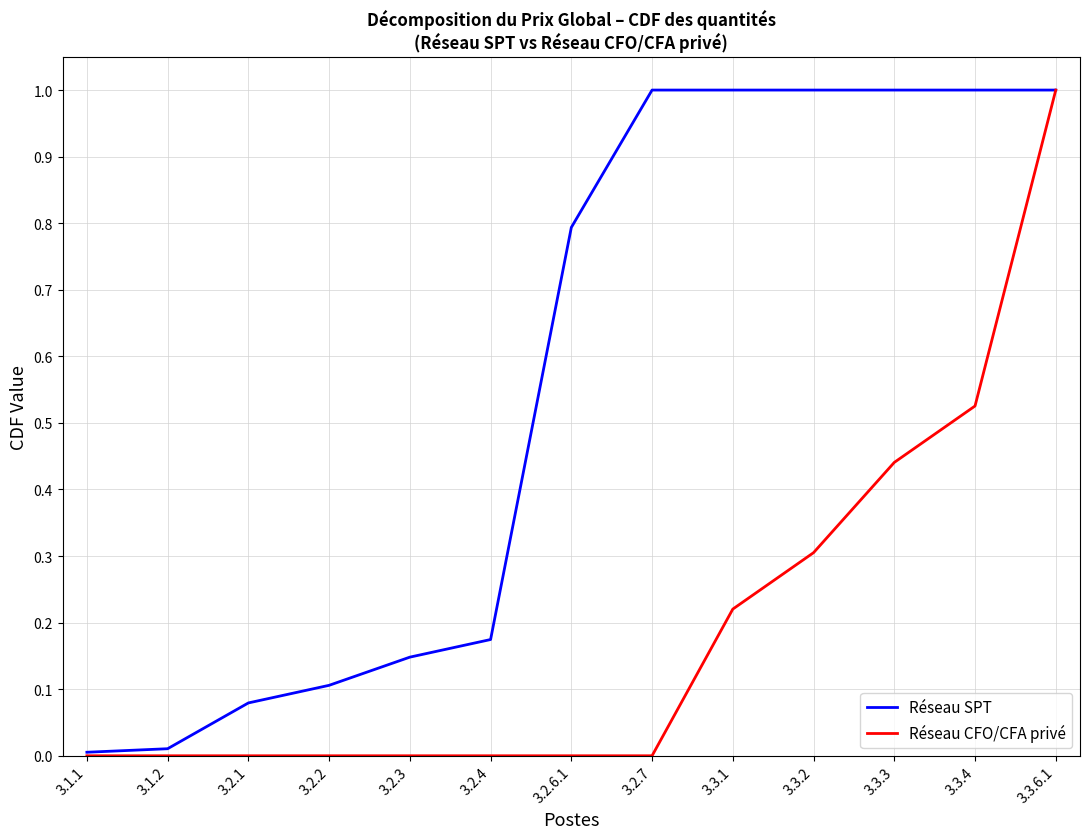

At which category is the sum across all series the highest?

3.3.6.1